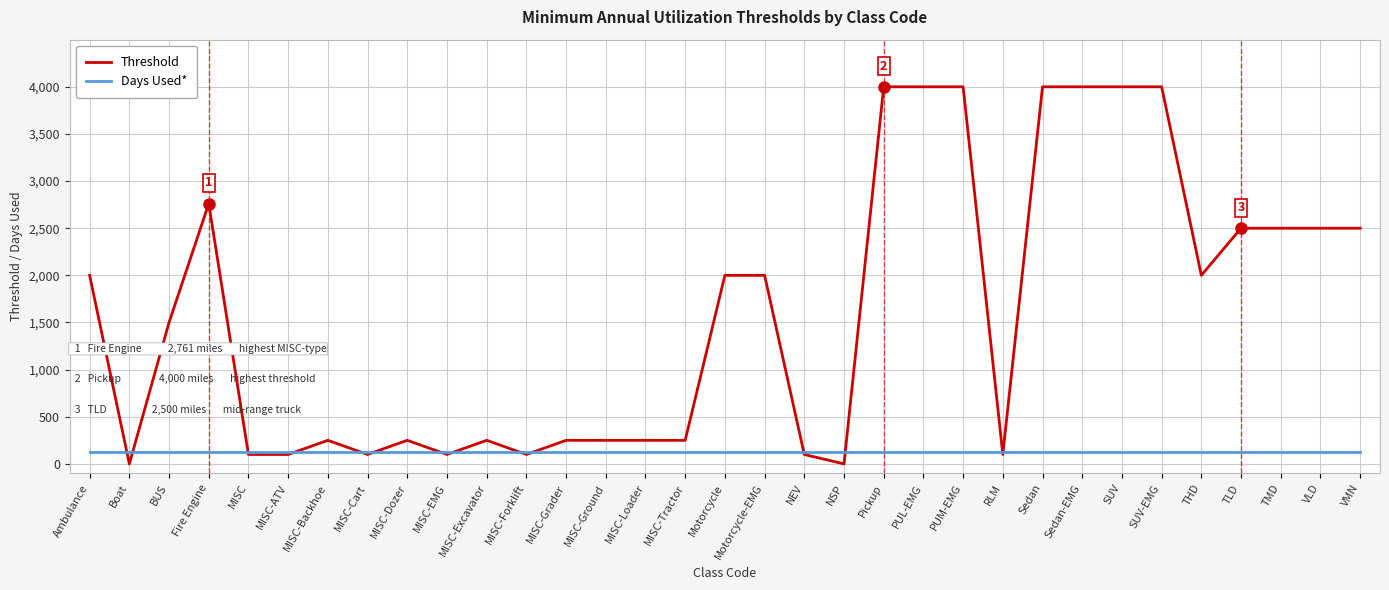

True or false: Threshold has a value of 100 at RLM.

True